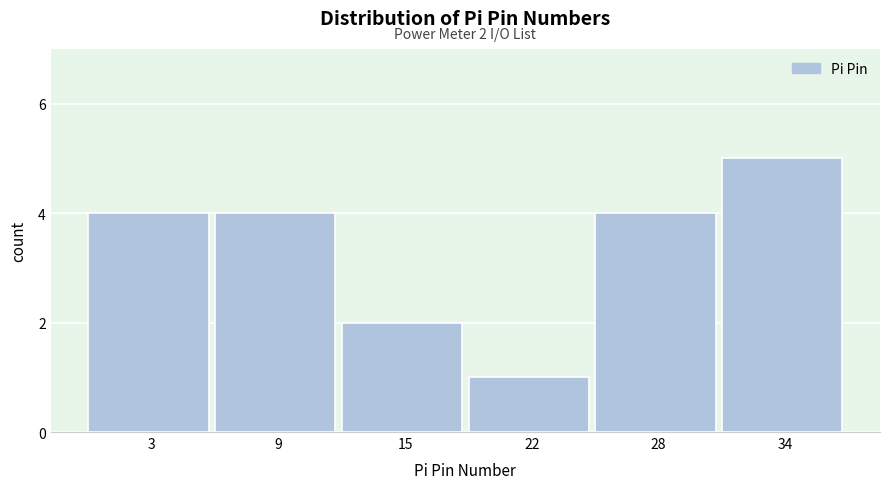

Reading left to right, extract all data points from this chart.

3=4	9=4	15=2	22=1	28=4	34=5